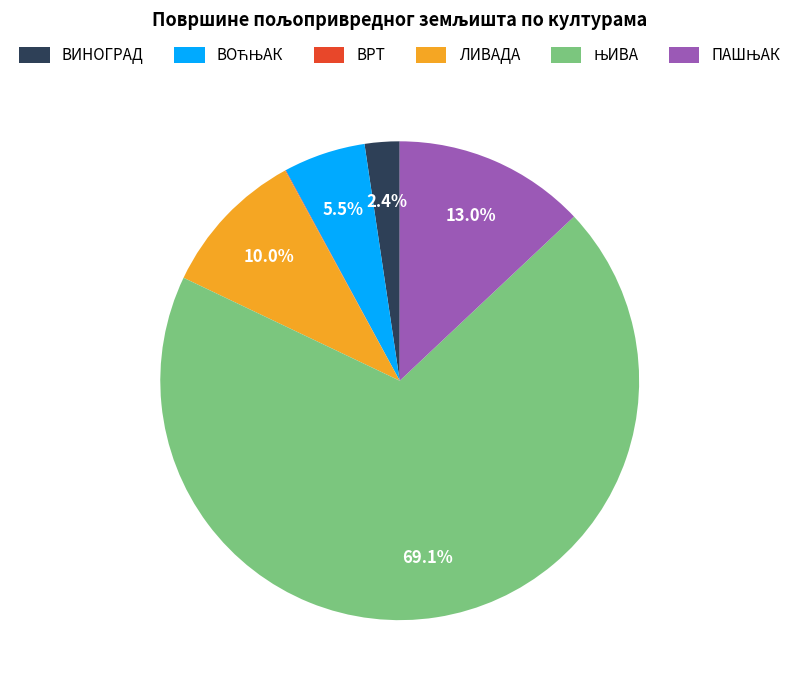

What portion of the pie excludes ВИНОГРАД?

97.6%